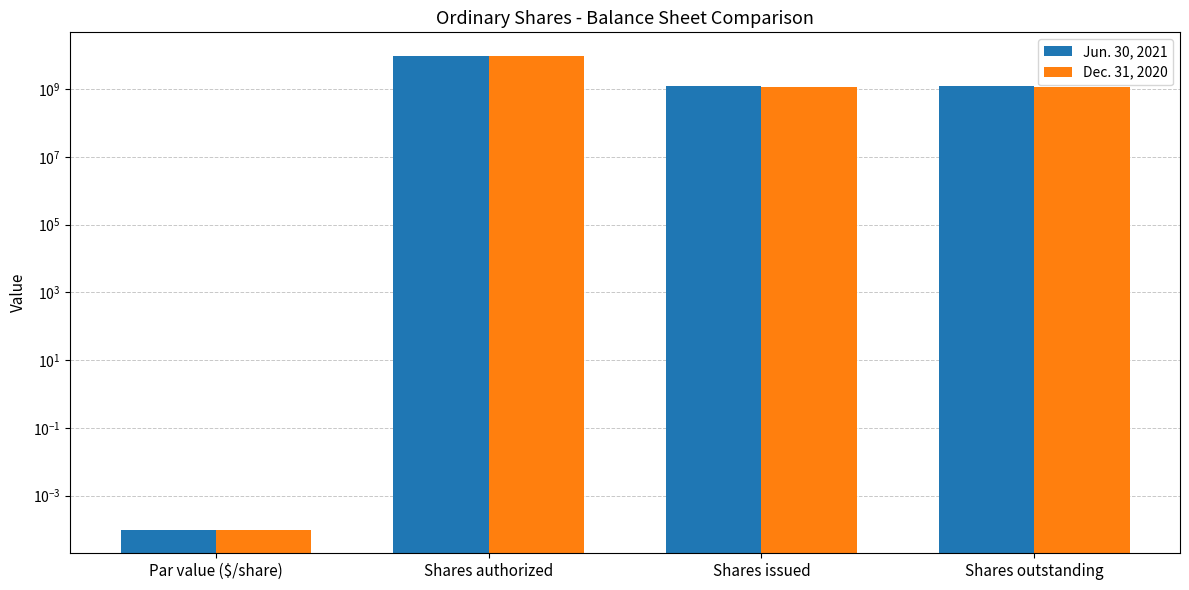

True or false: Jun. 30, 2021 has a value of 6409562864.6 at Shares authorized.

False